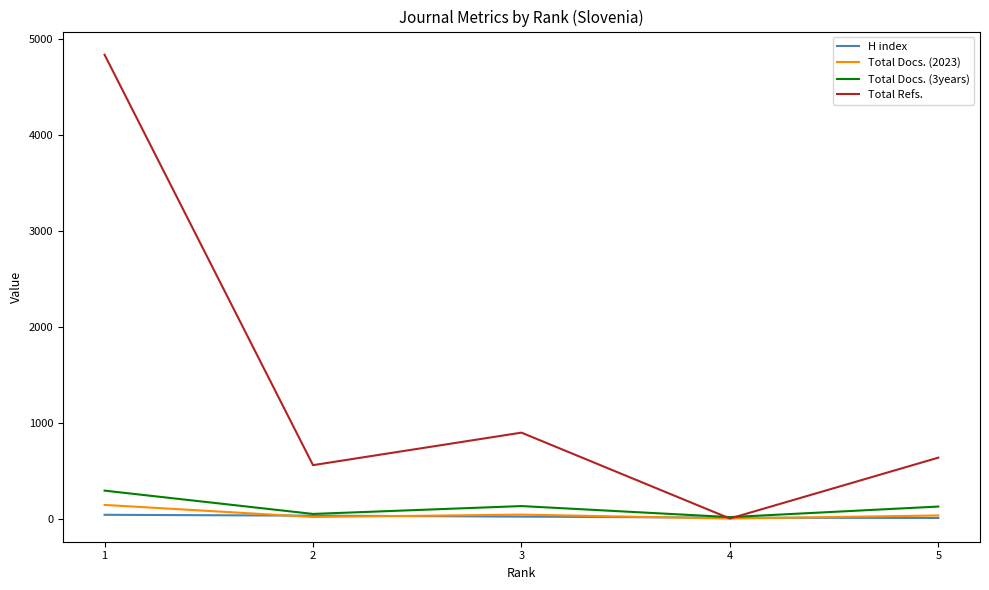

The value of Total Docs. (3years) at 1 is 291. True or false?

True